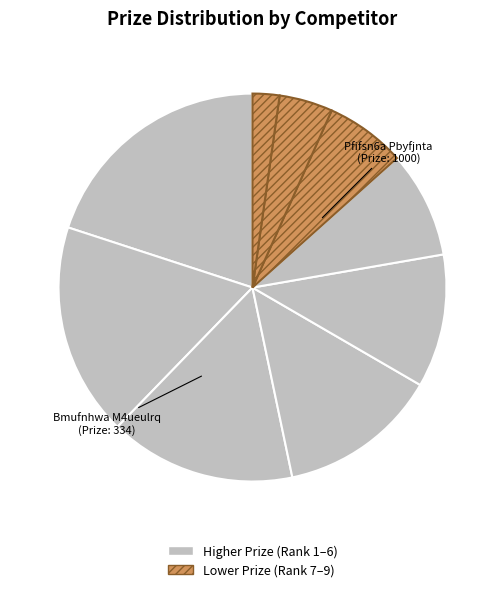

Is there any slice that represents more than half of the pie?

No